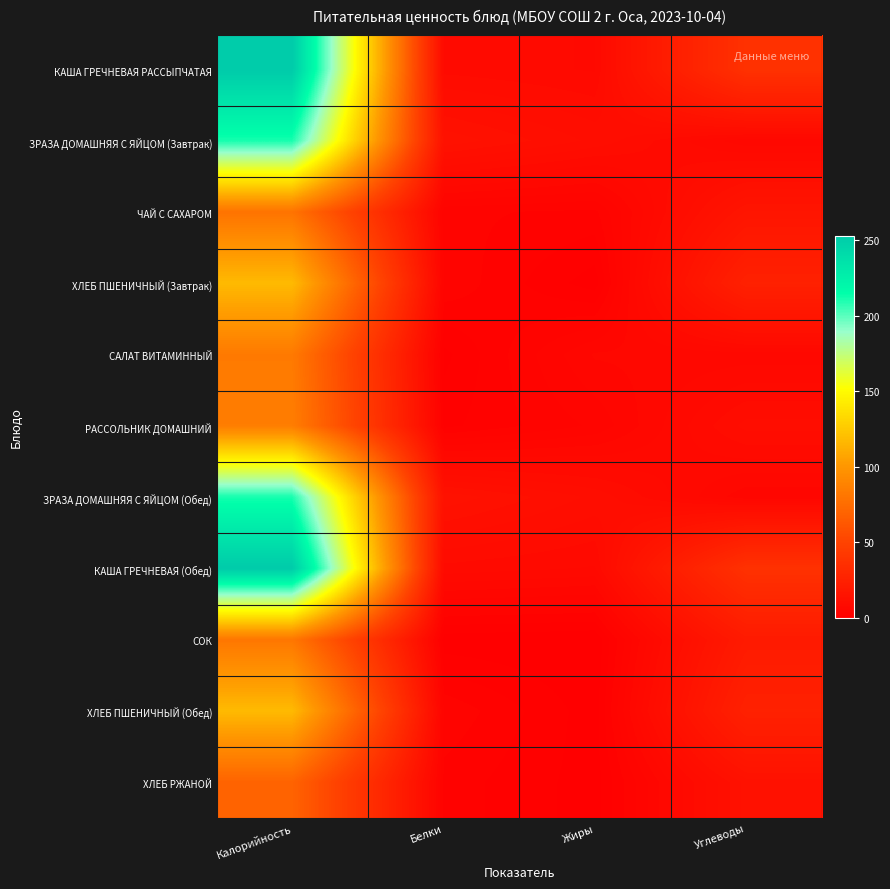

At which category is the sum across all series the highest?

Калорийность